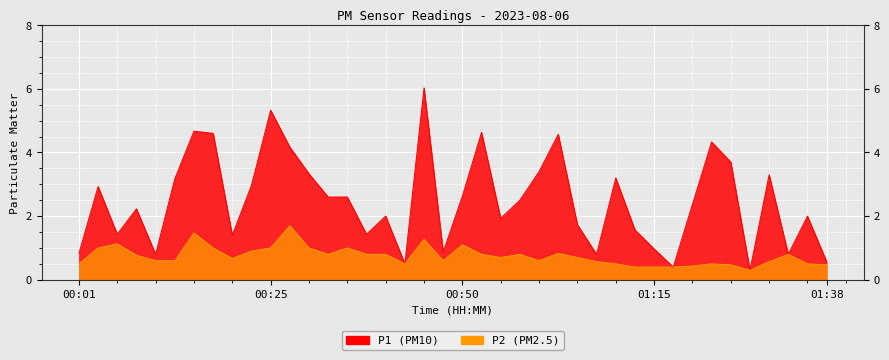

Where is P2 nearest to the value 1?

00:03